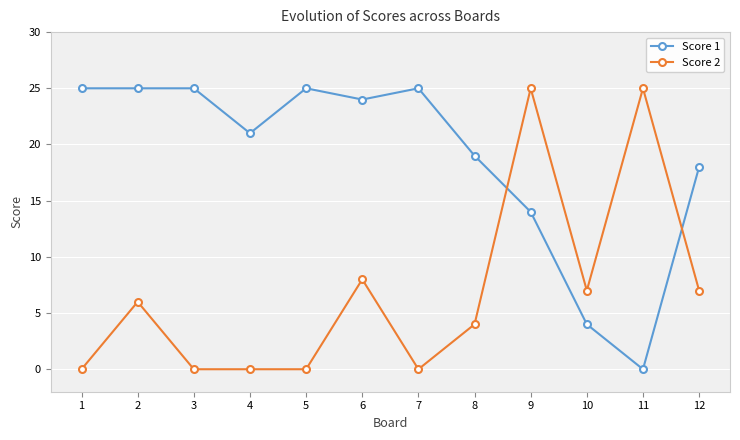

Read the Score 1 value at 6.

24